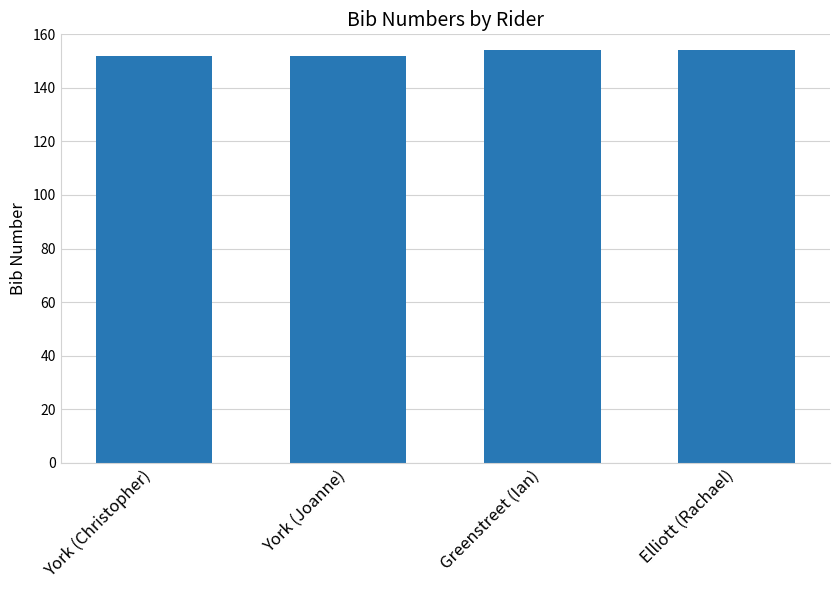

What is the label of the 1st bar from the right?

Elliott (Rachael)